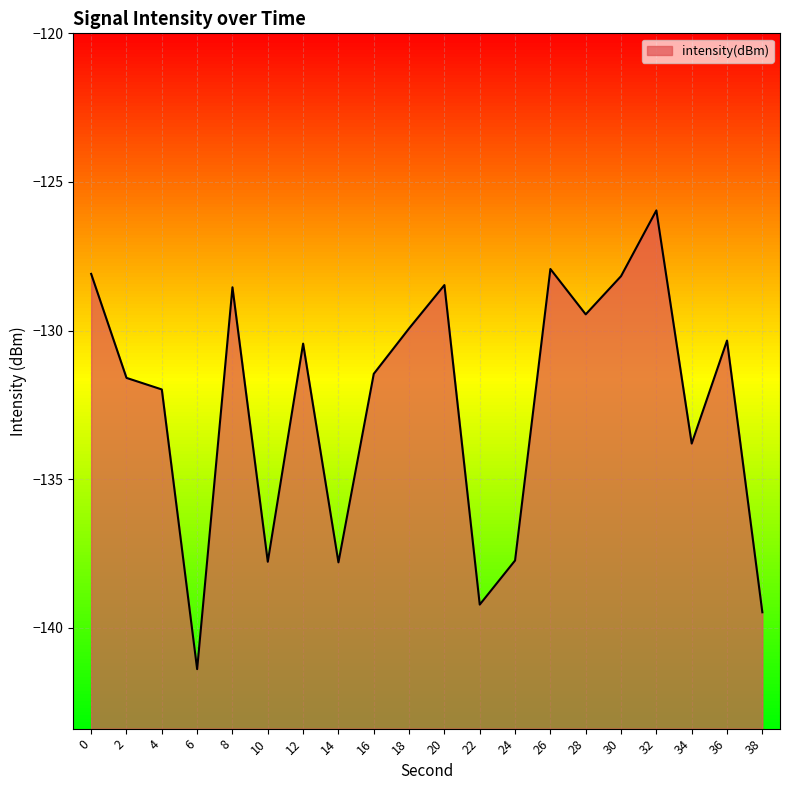

What is the maximum value shown in the chart?

-126.0